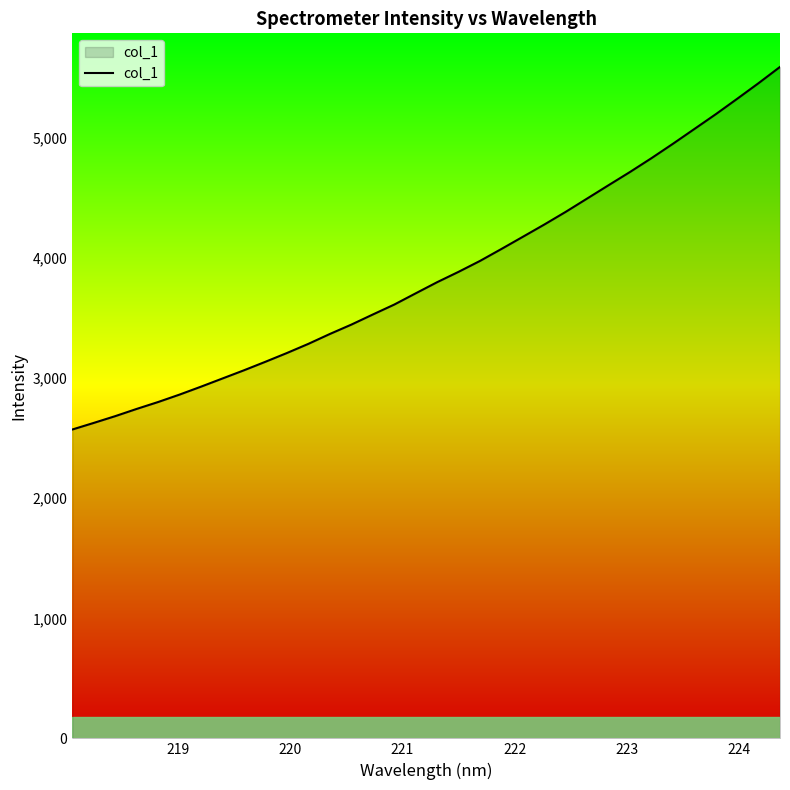

What is the sum of all values?

131447.5